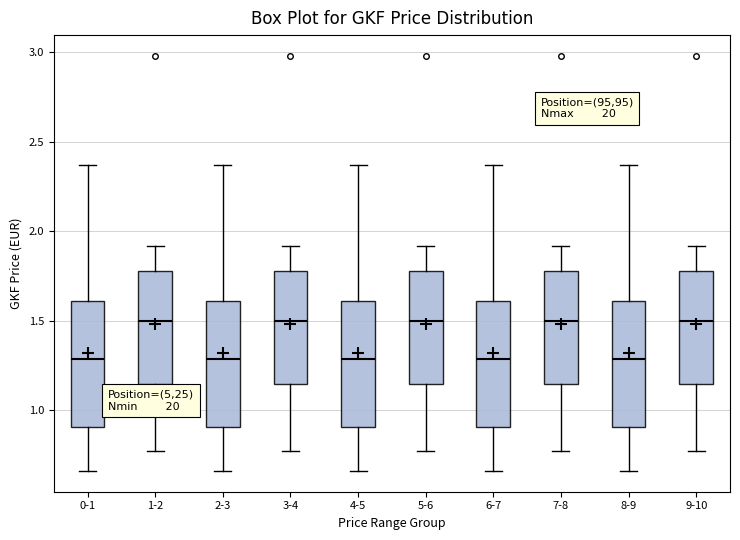

Reading left to right, read every box against the y-axis: the position of its median line, the range the box covers, and the ends of its whiskers. The values are not printed on the chart, so give them approximately, as read against the axis.

0-1: median 1.30, box 0.90 to 1.60, whiskers 0.65 to 2.35
1-2: median 1.50, box 1.15 to 1.80, whiskers 0.75 to 1.90
2-3: median 1.30, box 0.90 to 1.60, whiskers 0.65 to 2.35
3-4: median 1.50, box 1.15 to 1.80, whiskers 0.75 to 1.90
4-5: median 1.30, box 0.90 to 1.60, whiskers 0.65 to 2.35
5-6: median 1.50, box 1.15 to 1.80, whiskers 0.75 to 1.90
6-7: median 1.30, box 0.90 to 1.60, whiskers 0.65 to 2.35
7-8: median 1.50, box 1.15 to 1.80, whiskers 0.75 to 1.90
8-9: median 1.30, box 0.90 to 1.60, whiskers 0.65 to 2.35
9-10: median 1.50, box 1.15 to 1.80, whiskers 0.75 to 1.90